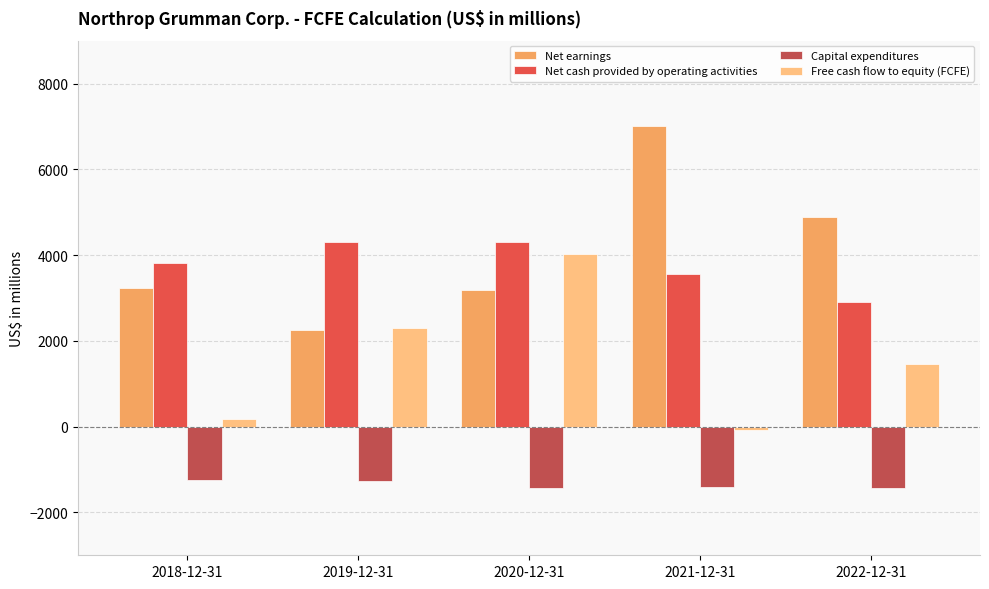

What is the average value of the Free cash flow to equity (FCFE) series?

1577